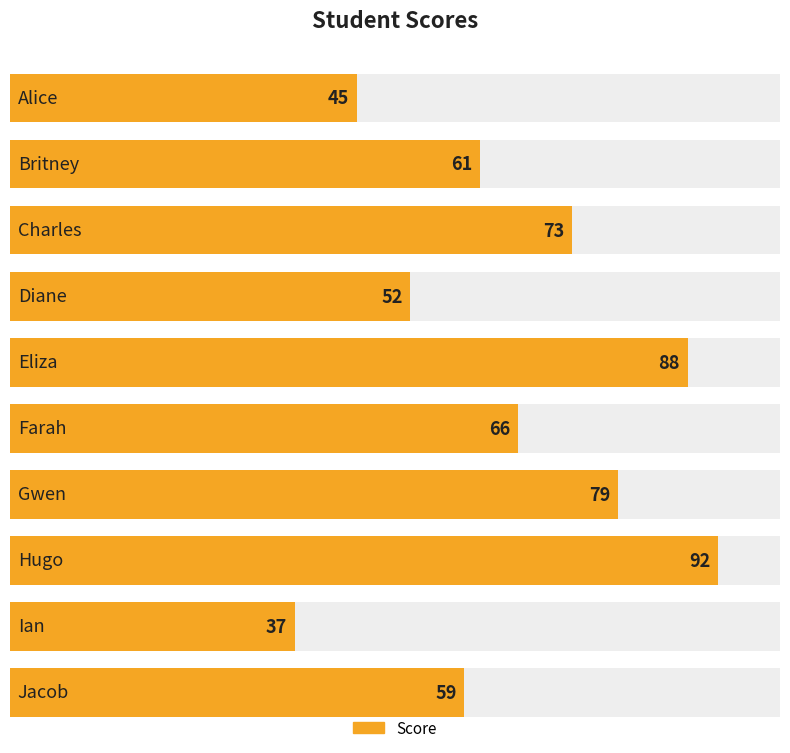

What is the value of the 6th bar from the left?

66